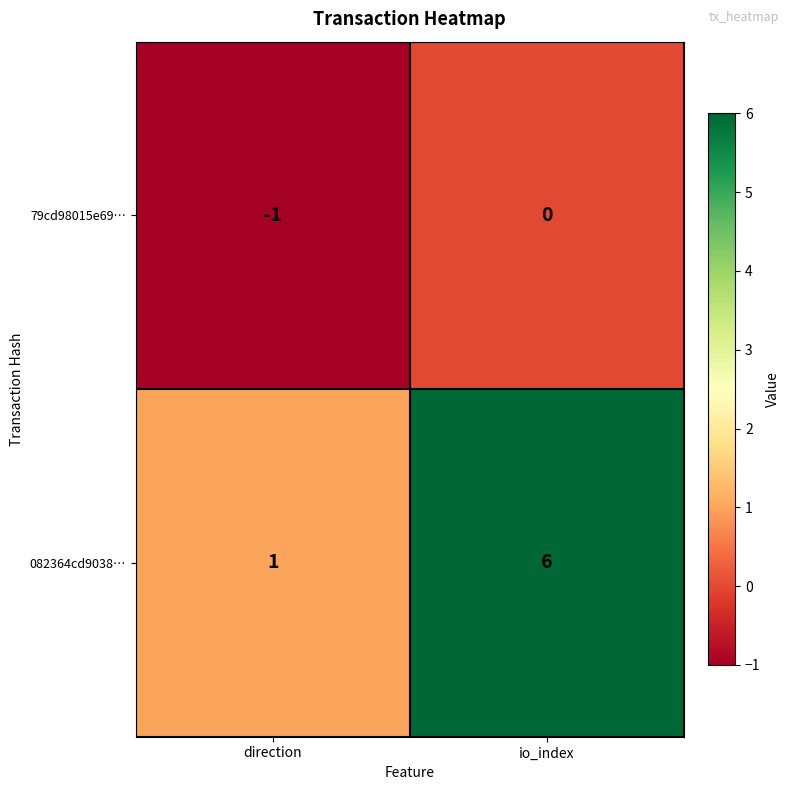

What is the difference between the 082364cd9038… values at io_index and direction?

5